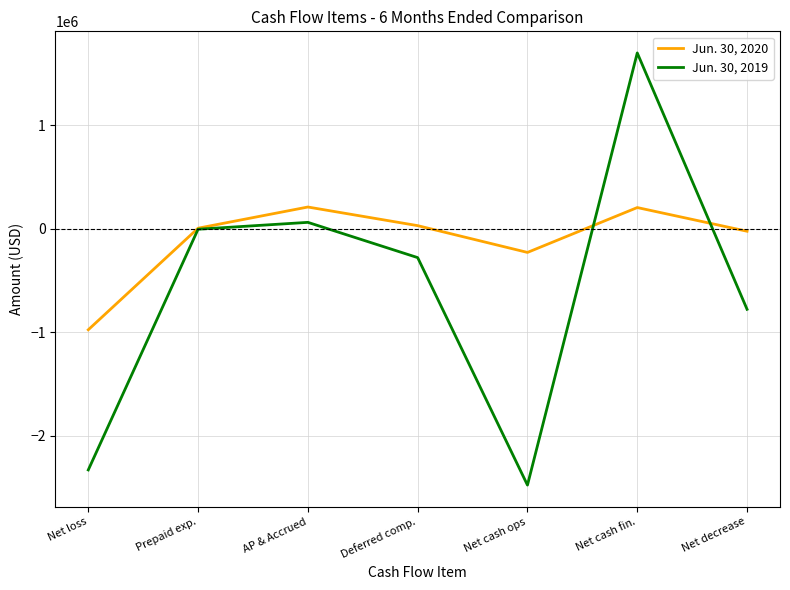

What is the minimum value shown in the chart?

-2479002